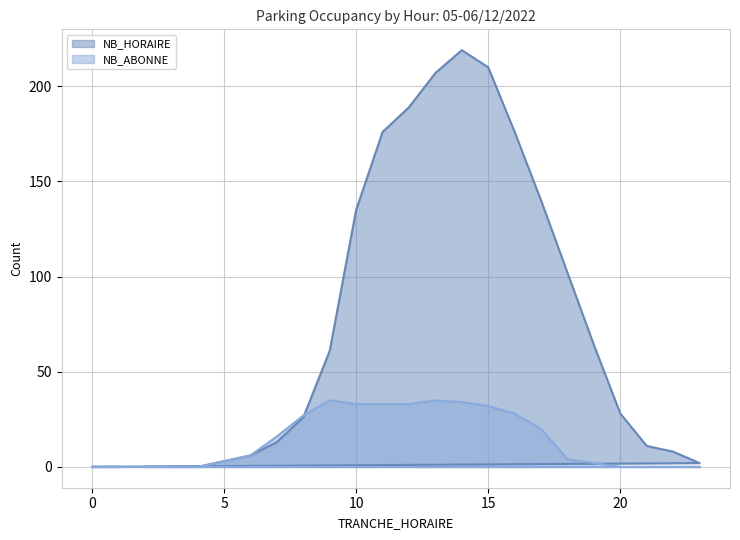

At how many categories does at least one series exceed 17?

13